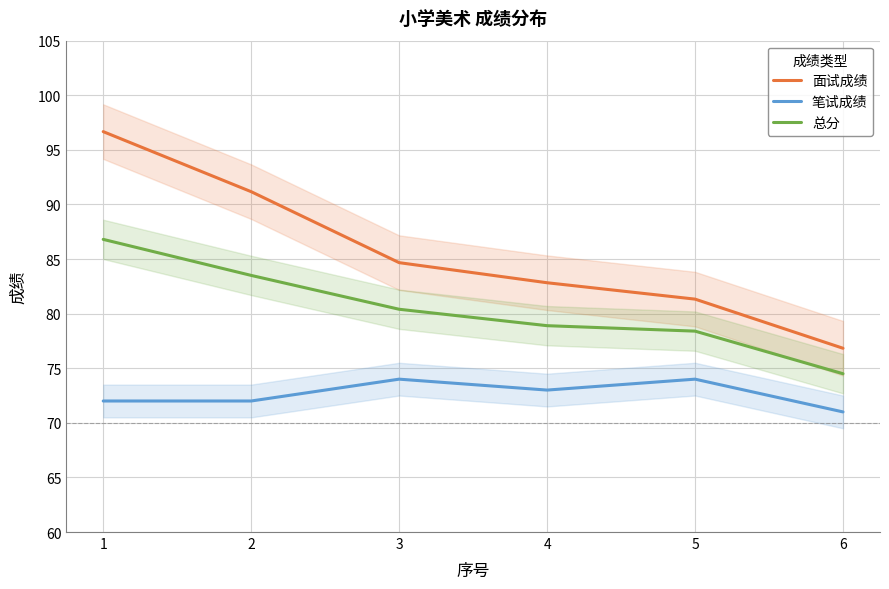

True or false: 笔试成绩 and 面试成绩 cross at least once.

False